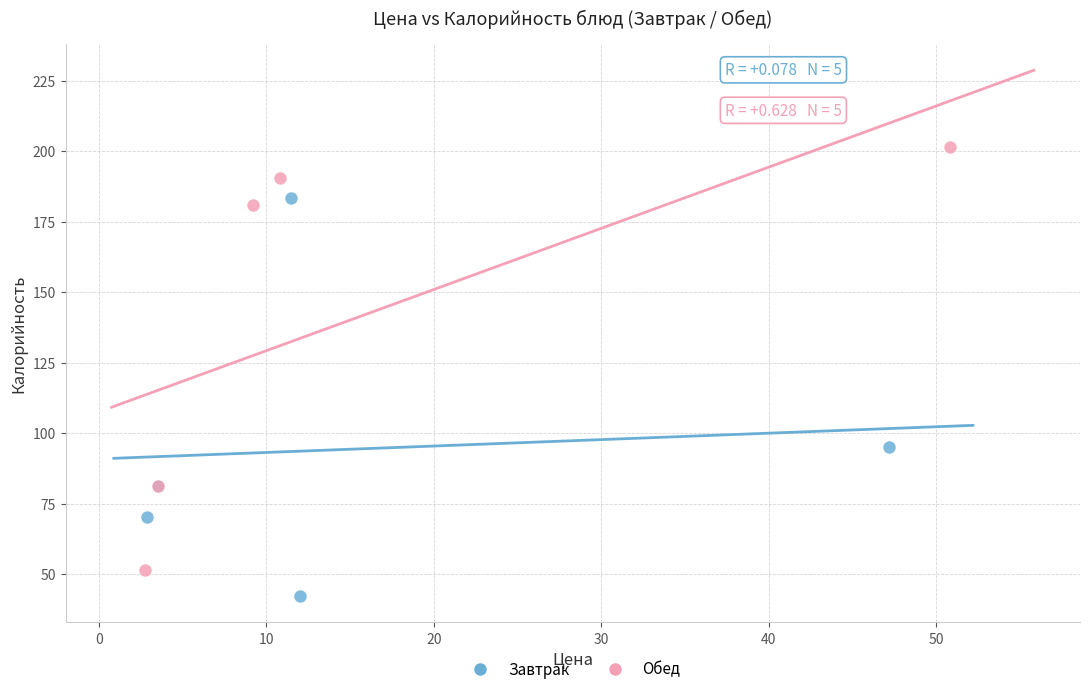

Which series reaches the maximum Y coordinate?

Обед